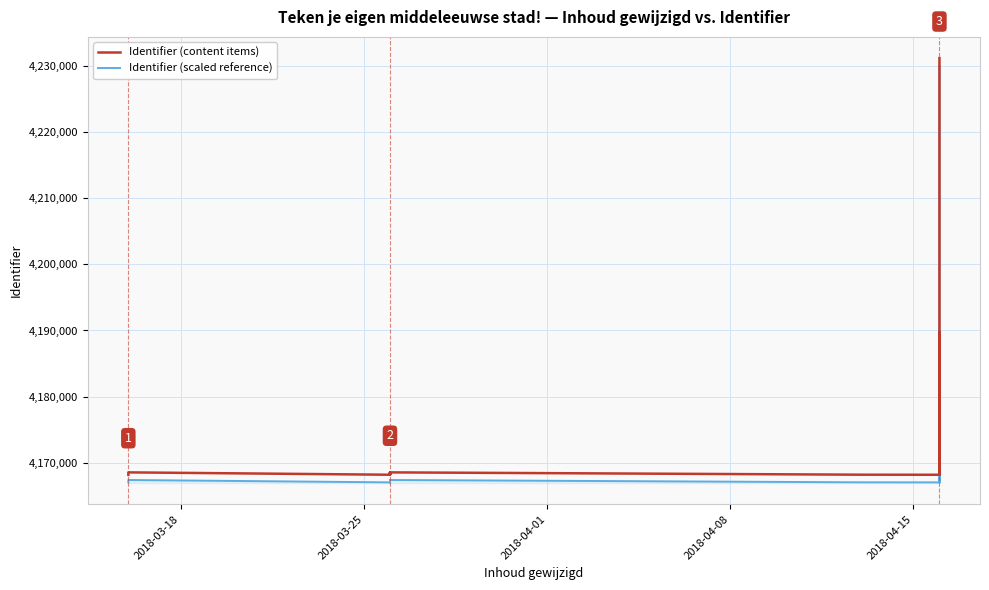

How many values in the Identifier (scaled reference) series exceed 4167064?

8